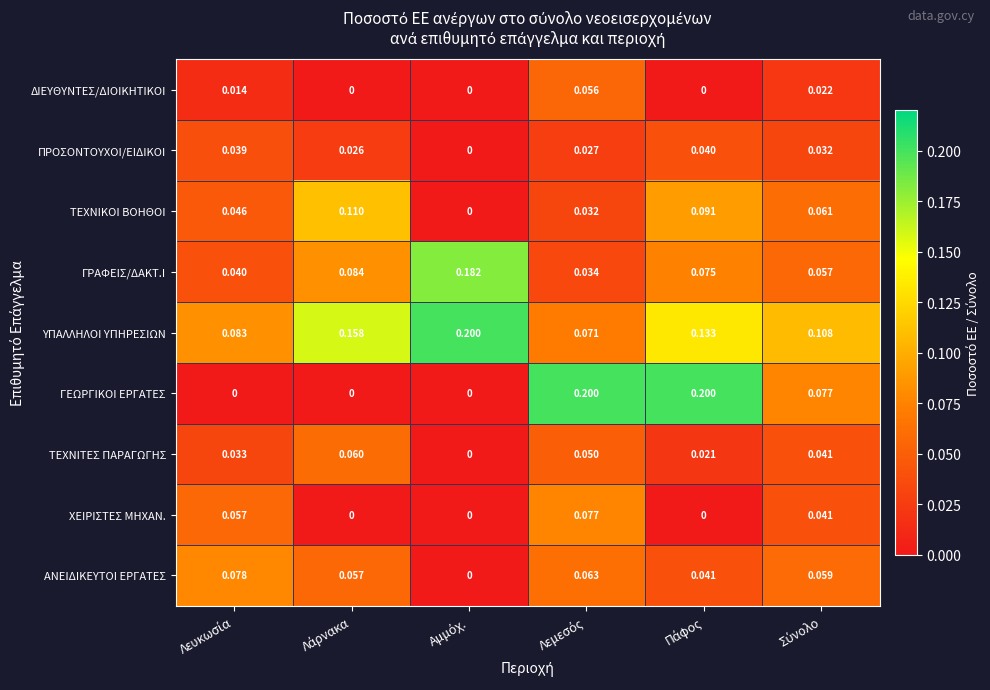

Which series has the widest spread of values?

ΓΕΩΡΓΙΚΟΙ ΕΡΓΑΤΕΣ